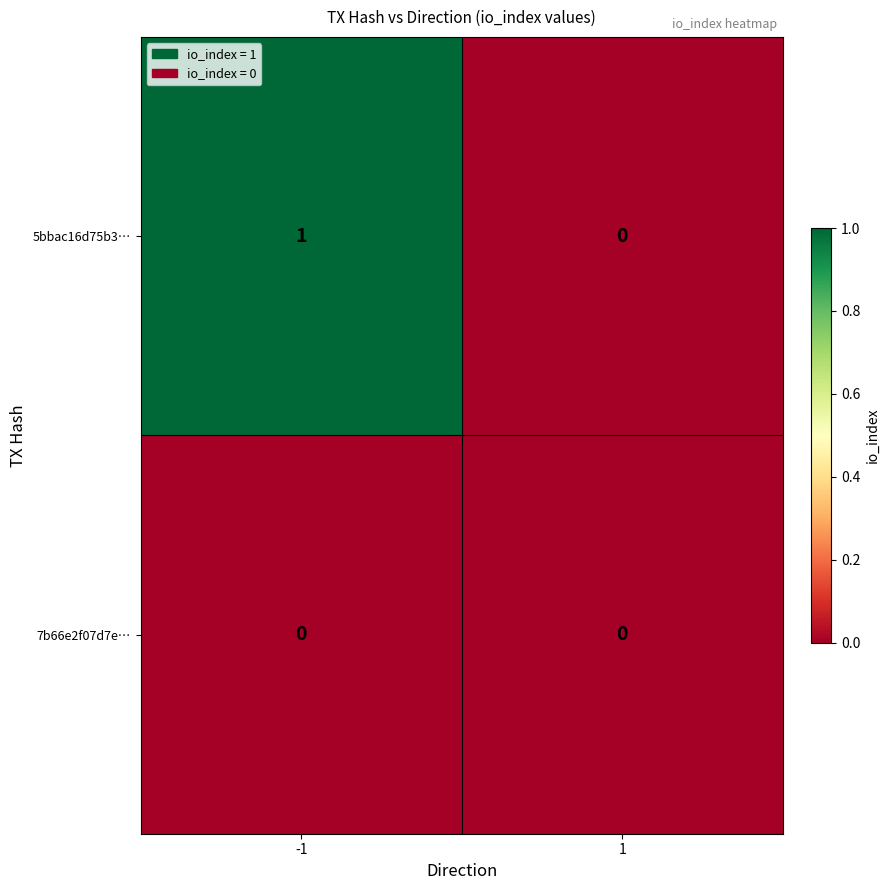

Which series changed the most between -1 and 1?

5bbac16d75b3…